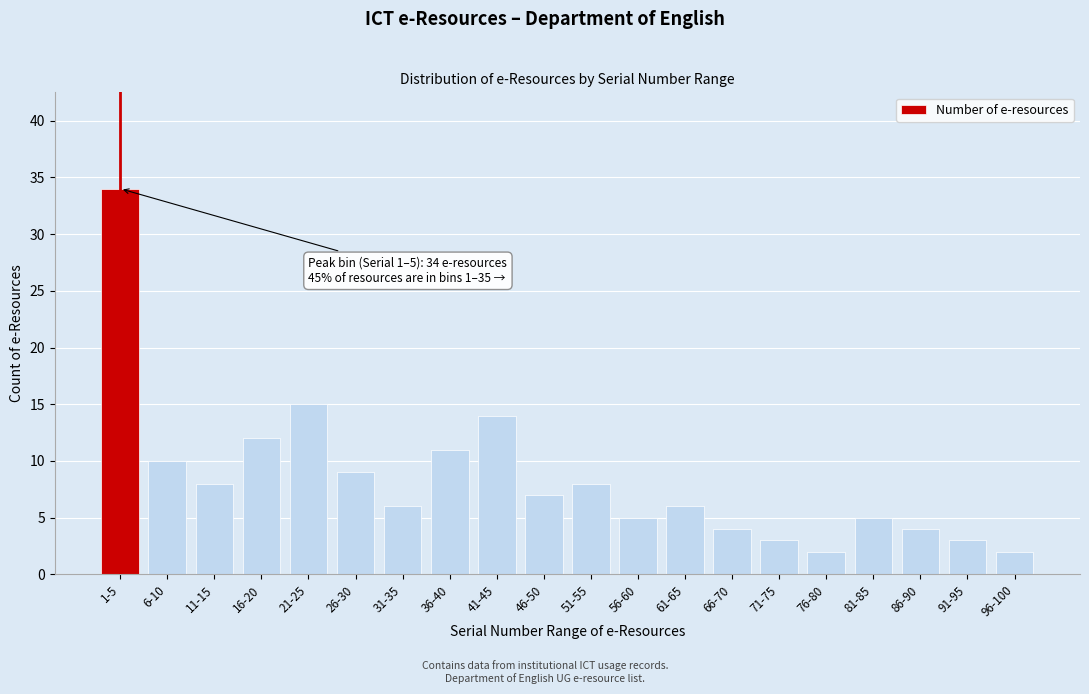

Reading left to right, list all the values displayed in this chart.

1-5=34	6-10=10	11-15=8	16-20=12	21-25=15	26-30=9	31-35=6	36-40=11	41-45=14	46-50=7	51-55=8	56-60=5	61-65=6	66-70=4	71-75=3	76-80=2	81-85=5	86-90=4	91-95=3	96-100=2